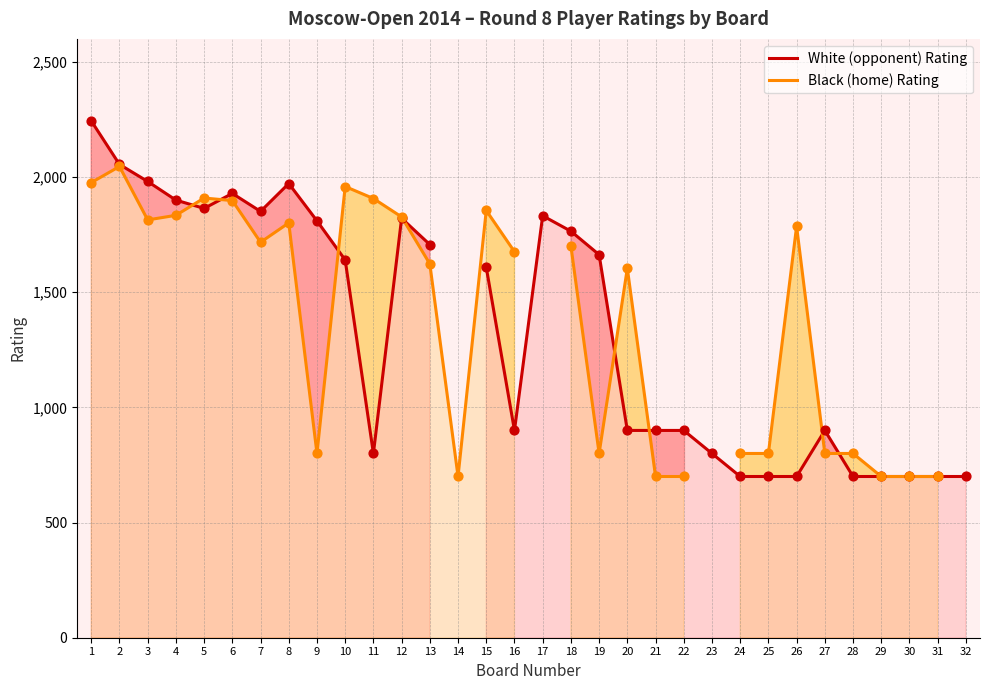

Which series reaches the maximum Y coordinate?

White (opponent) Rating